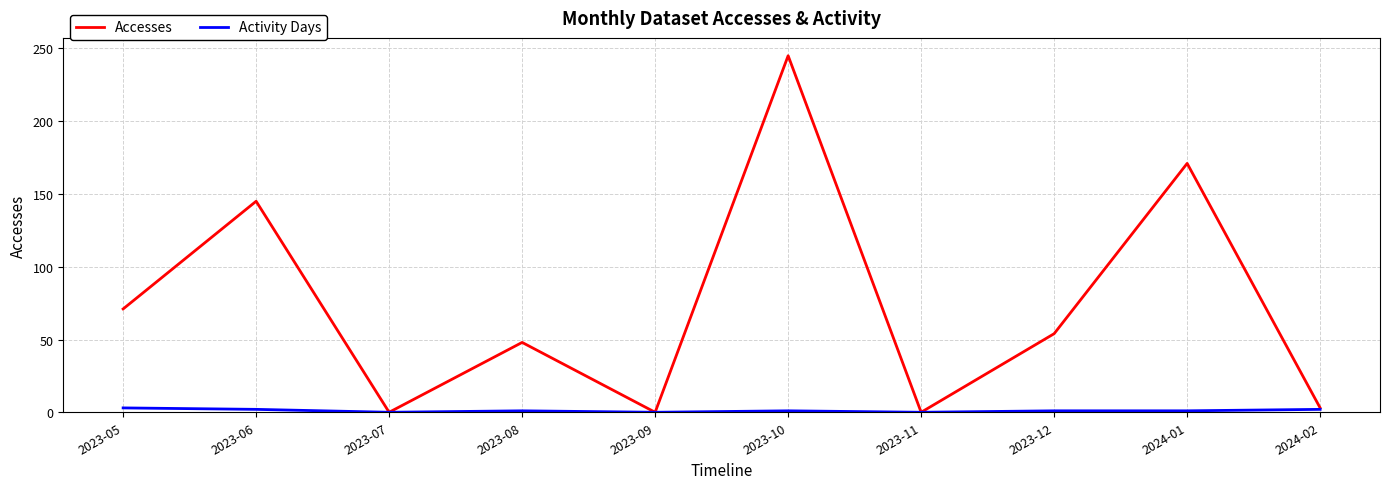

How many lines are shown in the chart?

2